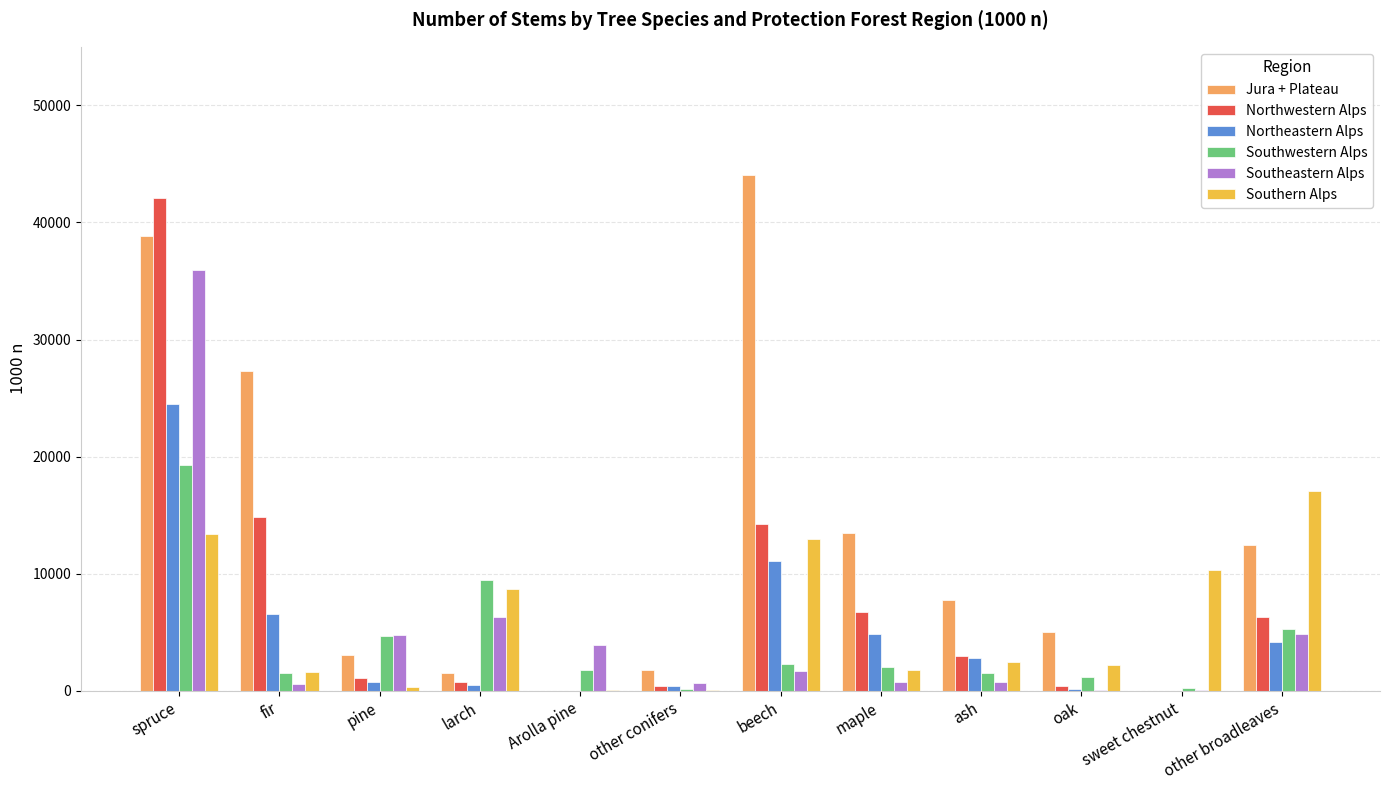

Between spruce and oak, which series saw the biggest shift?

Northwestern Alps